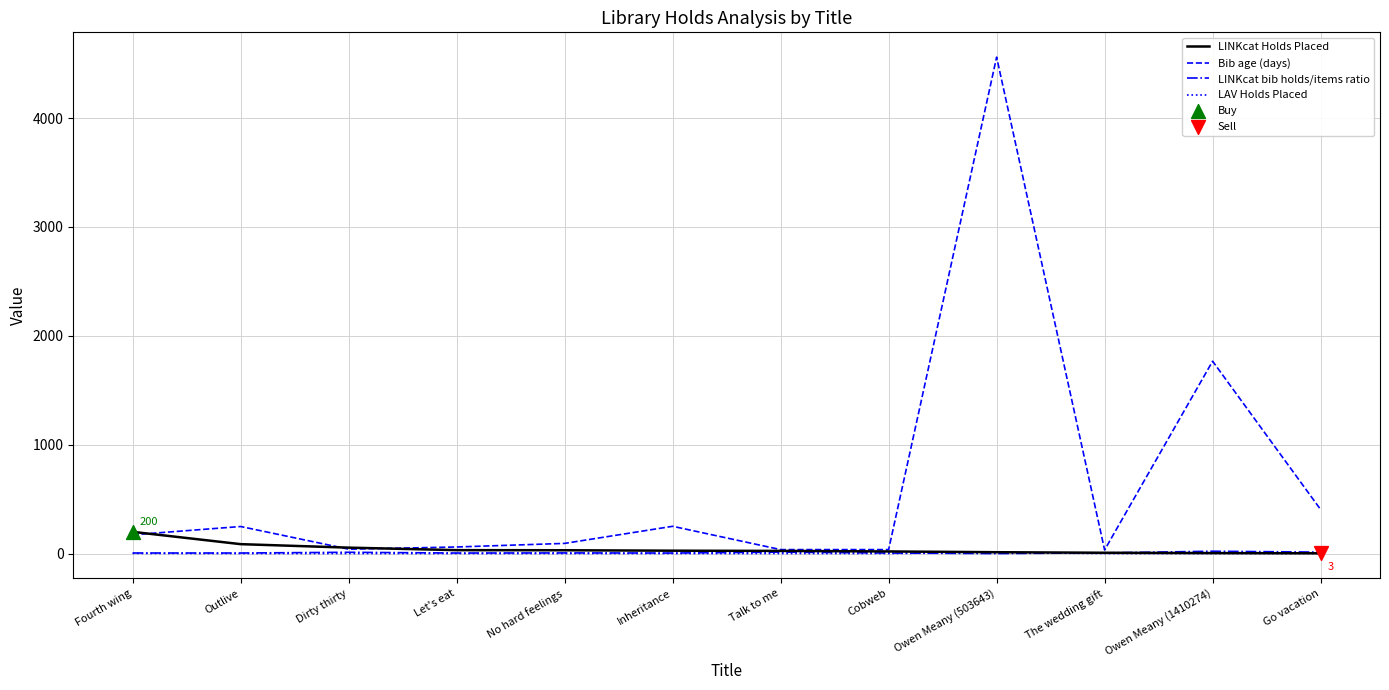

Between Outlive and Owen Meany (1410274), which series saw the biggest shift?

Bib age (days)